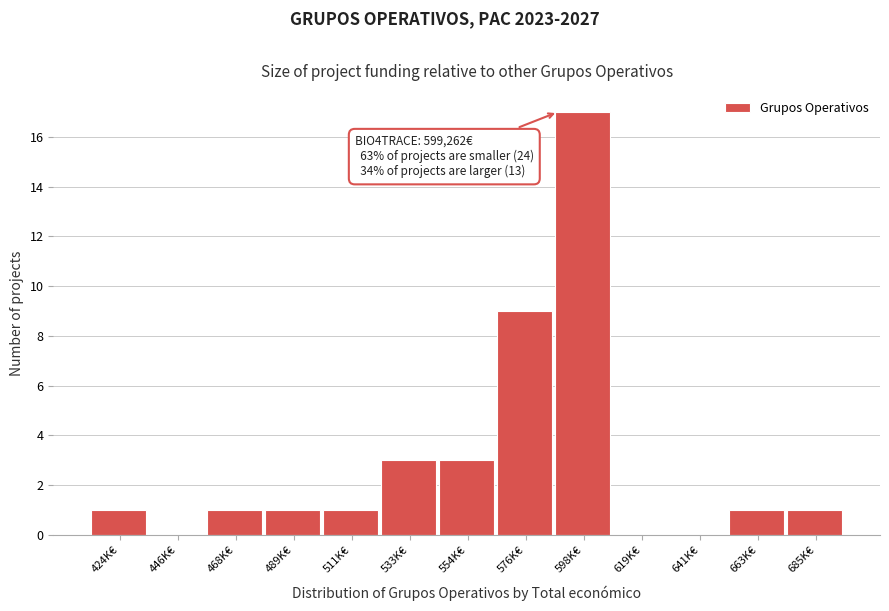

Reading right to left, extract all data points from this chart.

685K€=1	663K€=1	641K€=0	619K€=0	598K€=17	576K€=9	554K€=3	533K€=3	511K€=1	489K€=1	468K€=1	446K€=0	424K€=1